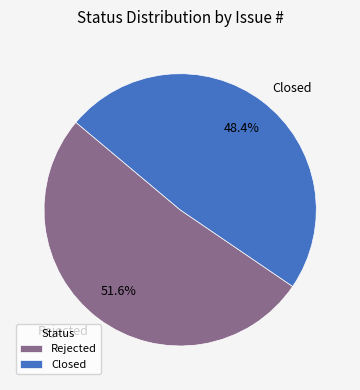

Which category has the biggest portion of the pie?

Rejected